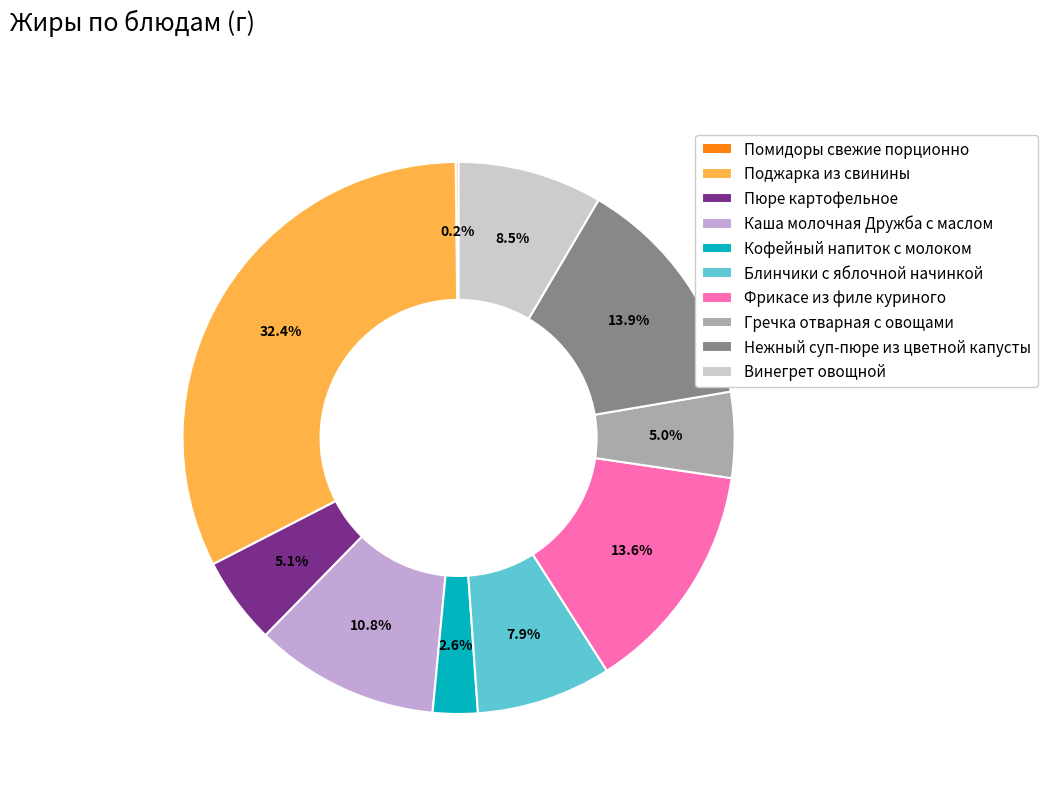

True or false: Гречка отварная с овощами accounts for 1% of the total.

False